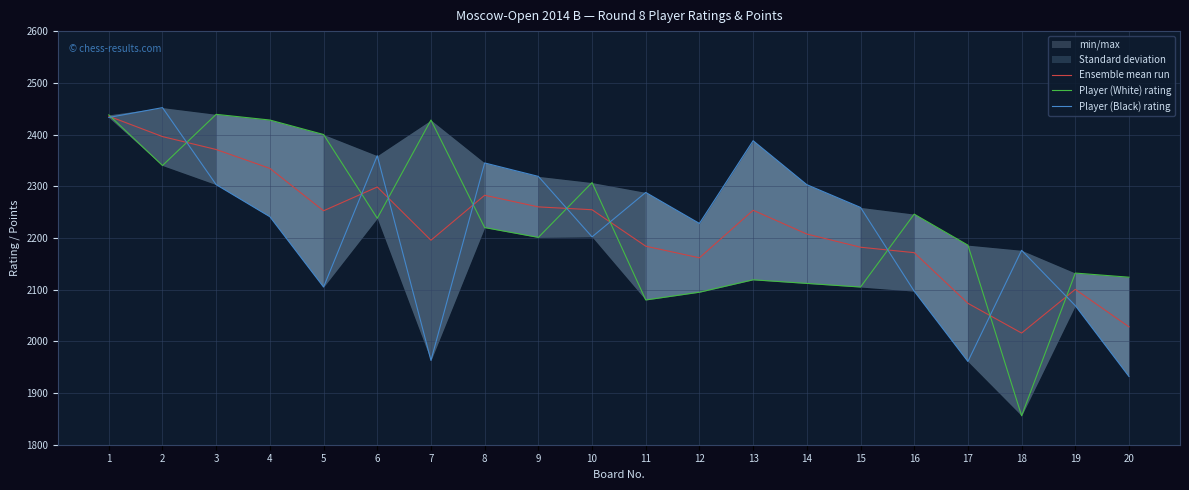

Where is Player (Black) rating nearest to the value 2192?

10